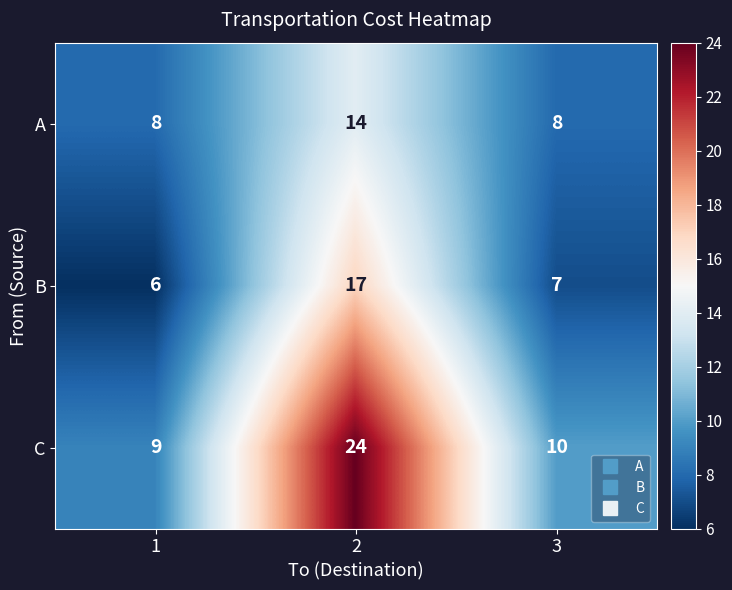

Which series has the largest range (max minus min)?

C